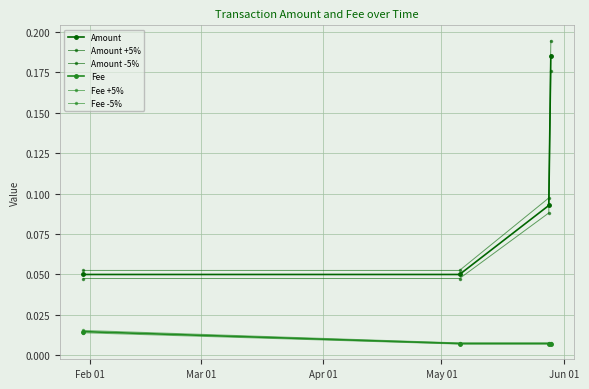

True or false: Fee has more than 2 points higher than both neighbors.

False